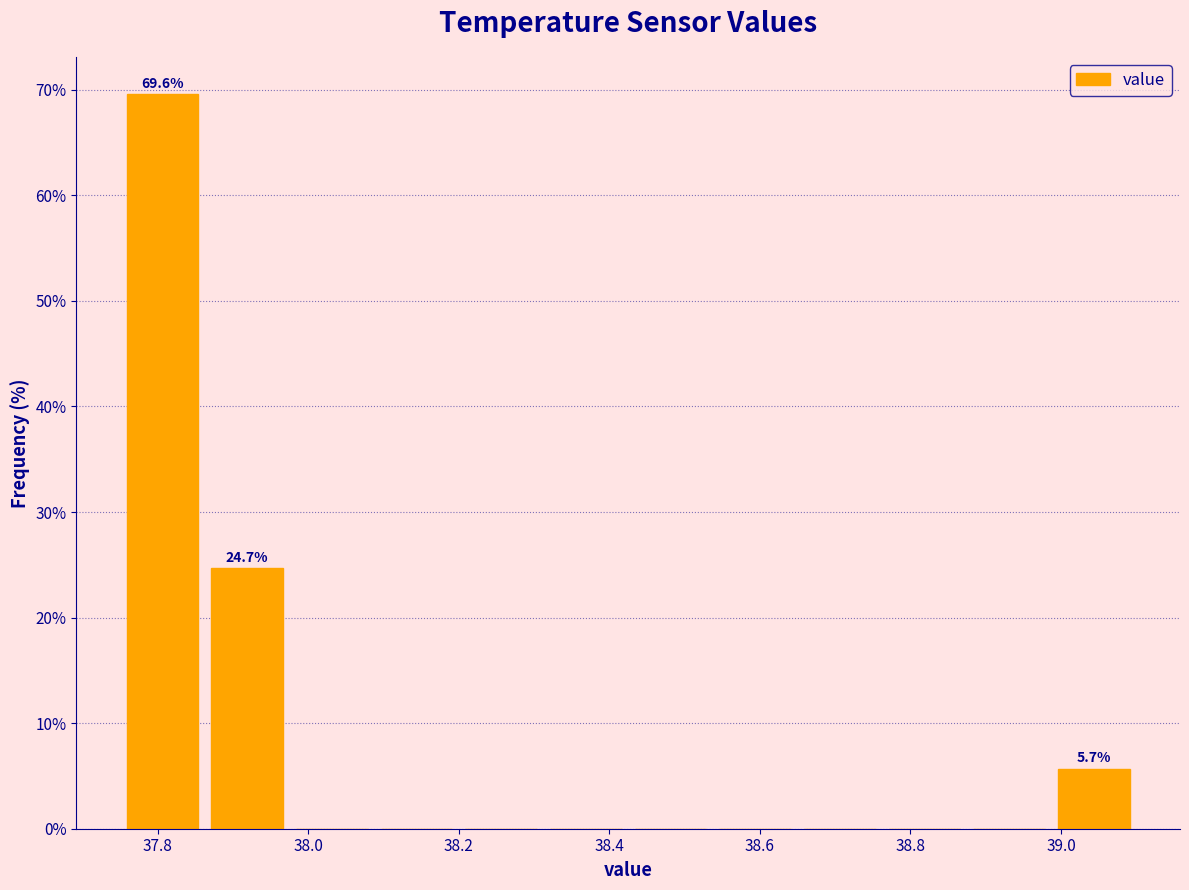

Which range on the x-axis has the tallest bar?

37.76 to 37.86